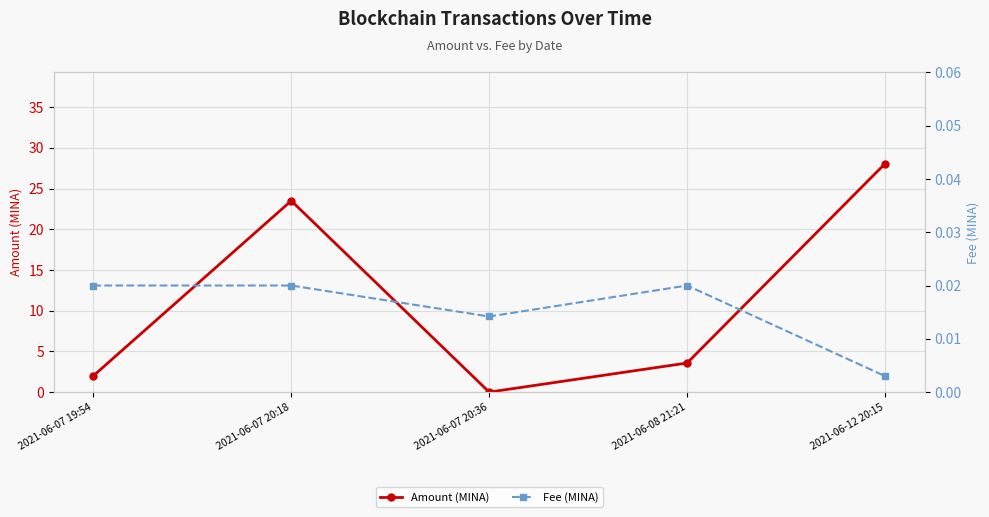

Rank the categories by Amount (MINA) value from highest to lowest.

2021-06-12 20:15, 2021-06-07 20:18, 2021-06-08 21:21, 2021-06-07 19:54, 2021-06-07 20:36